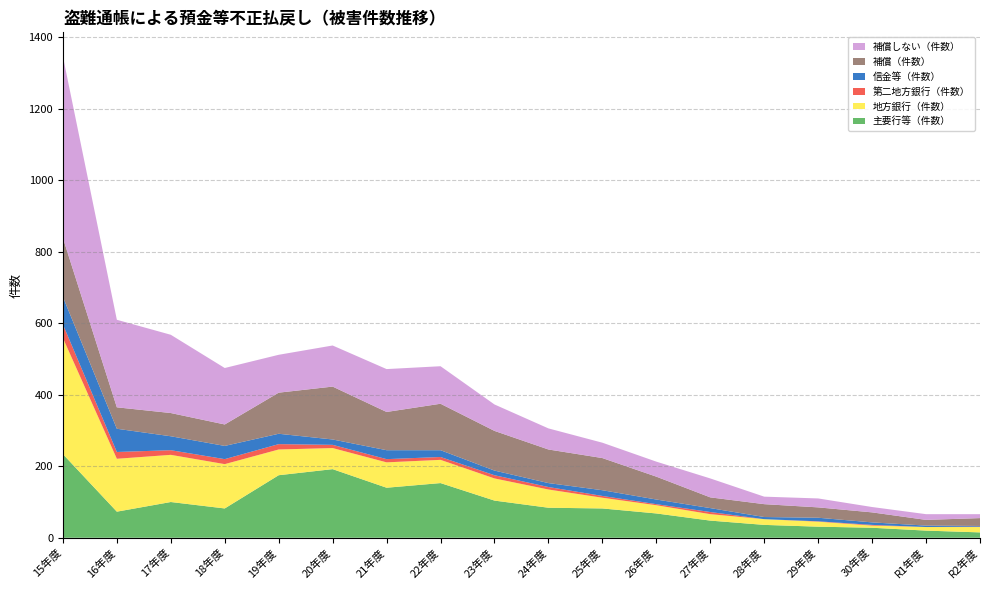

Reading left to right, list all the values displayed in this chart.

主要行等（件数）: 234	73	100	82	175	192	140	153	104	84	82	68	48	36	31	28	20	15
地方銀行（件数）: 325	148	132	124	72	59	71	65	62	51	30	23	18	16	14	6	10	15
第二地方銀行（件数）: 38	19	13	14	15	9	9	8	9	7	5	3	6	0	1	2	0	1
信金等（件数）: 77	65	39	37	29	15	25	19	13	11	16	13	11	6	10	7	4	2
補償（件数）: 165	60	65	60	115	148	107	130	111	94	90	64	30	36	29	28	16	22
補償しない（件数）: 508	245	219	158	106	115	120	105	74	59	43	42	53	21	25	15	16	11